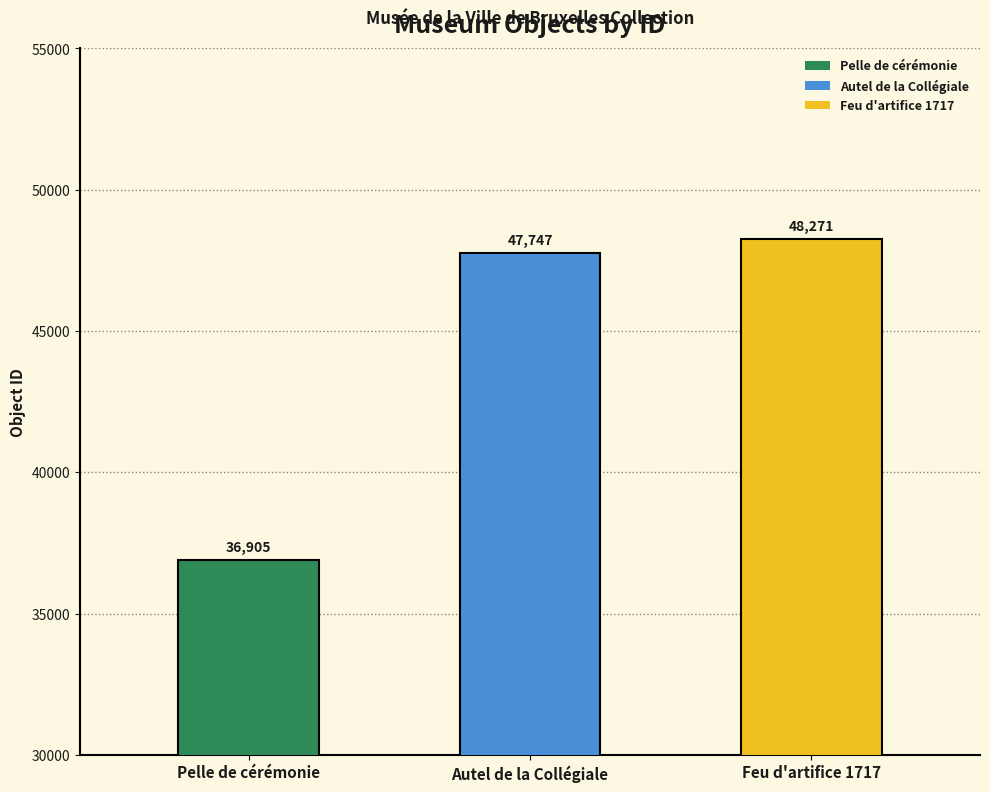

How many bars are there in total?

3